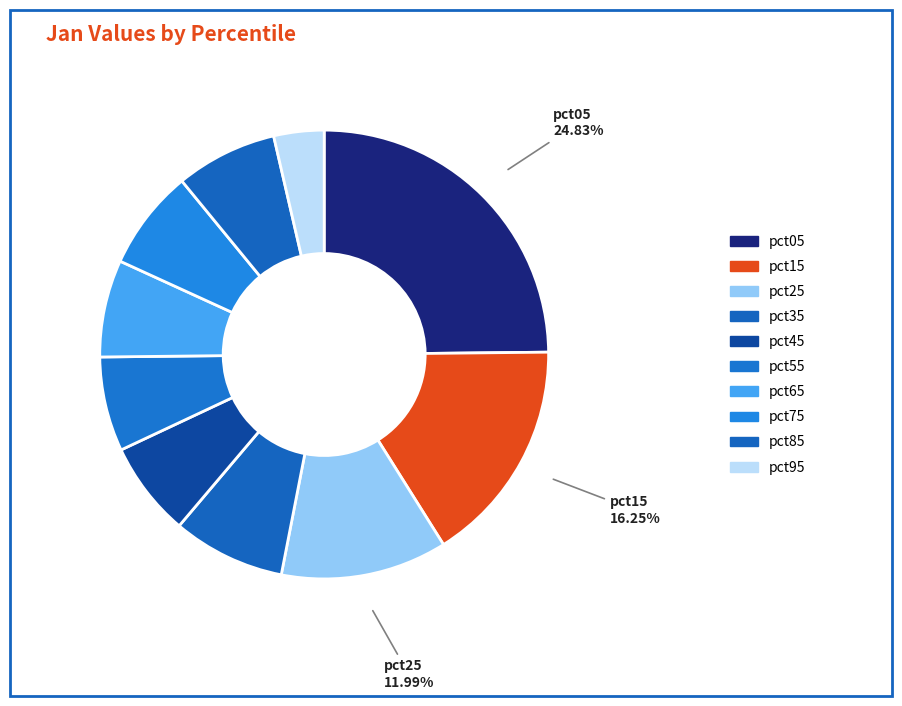

What portion of the pie excludes pct65?

93.0%